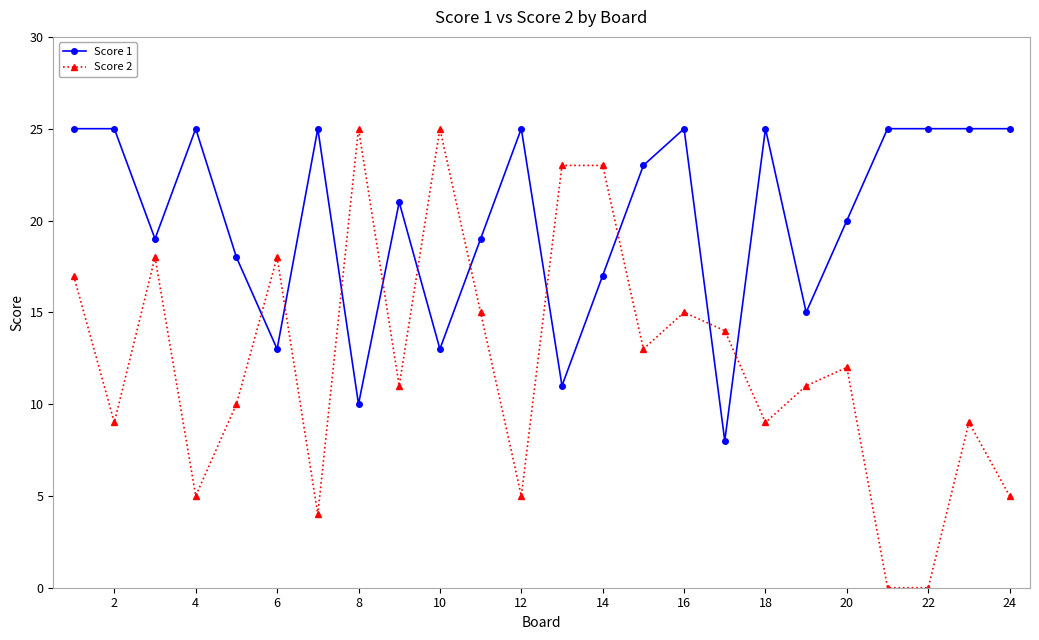

What is the maximum value for Score 2?

25